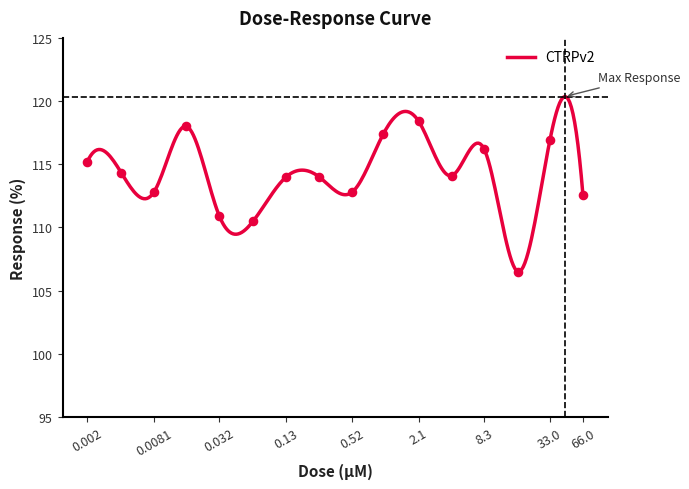

What is the change in value from 0.016 to 1.0?

-0.6